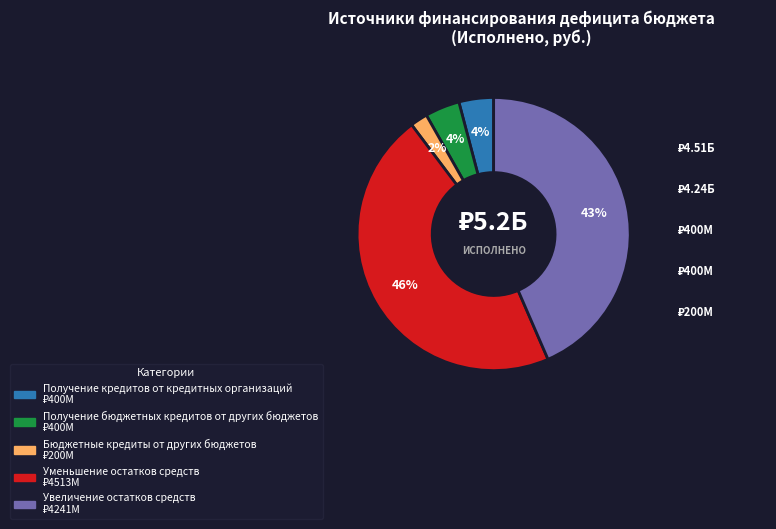

Combined, do Уменьшение остатков средств and Получение кредитов от кредитных организаций account for over 50%?

Yes